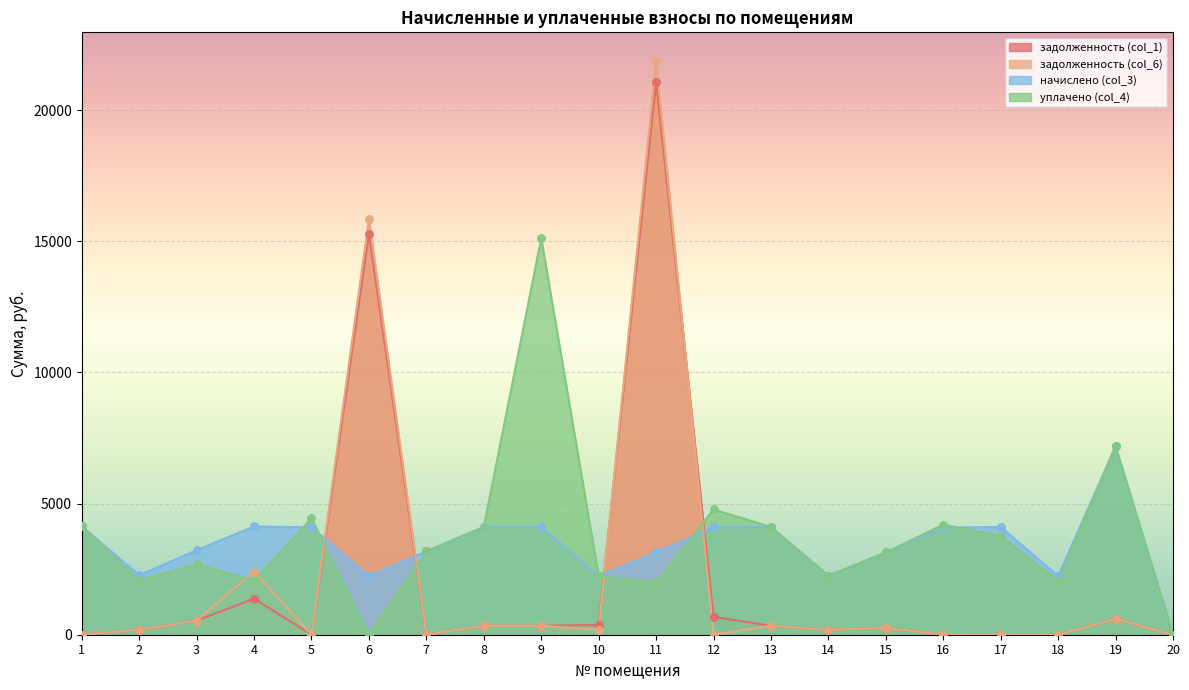

Which series contains the highest Y value?

задолженность (col_6)